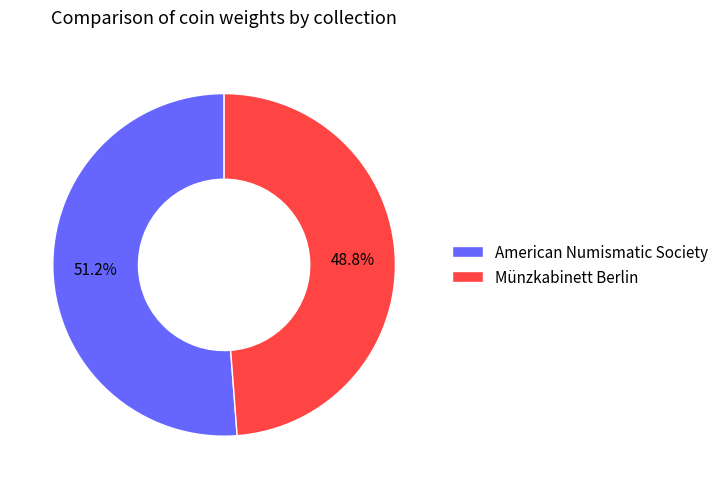

Which slice is the smallest?

Münzkabinett Berlin